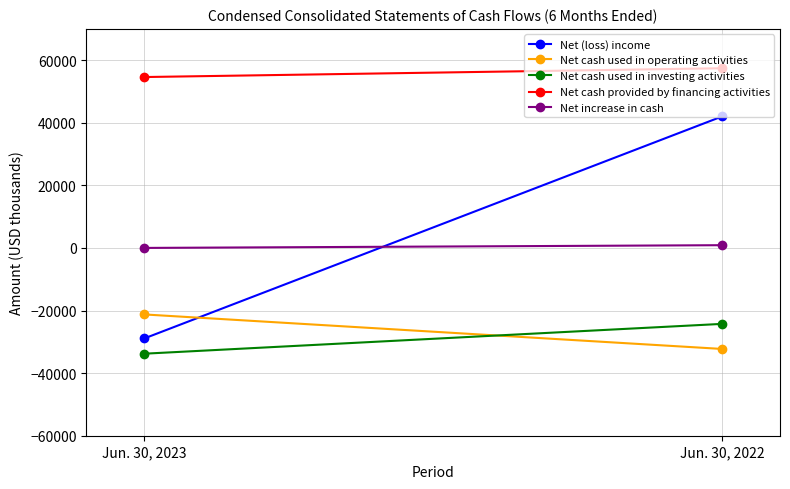

Reading left to right, transcribe all the data shown in this chart.

Net (loss) income: -28932	42042
Net cash used in operating activities: -21240	-32274
Net cash used in investing activities: -33792	-24260
Net cash provided by financing activities: 54614	57431
Net increase in cash: 11	884